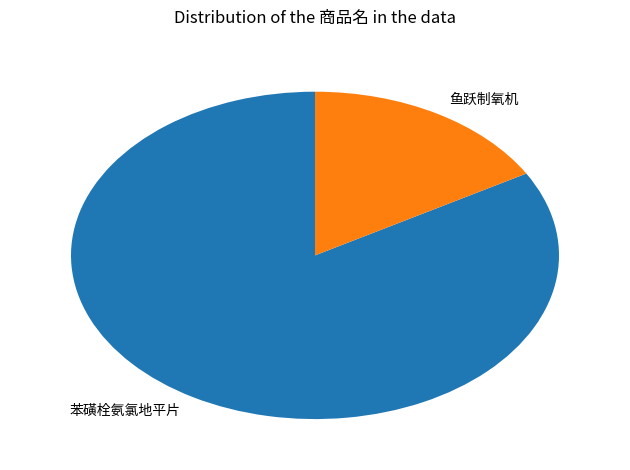

Which category has the smallest portion of the pie?

鱼跃制氧机